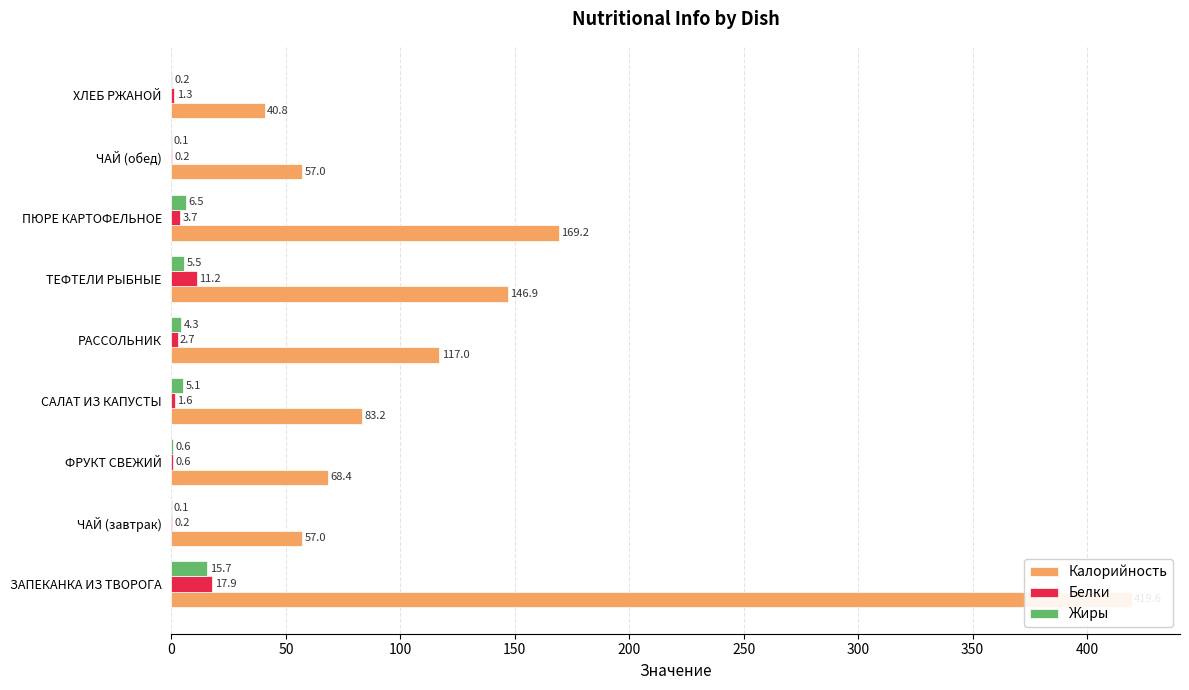

The value of Белки at САЛАТ ИЗ КАПУСТЫ is 2.4. True or false?

False